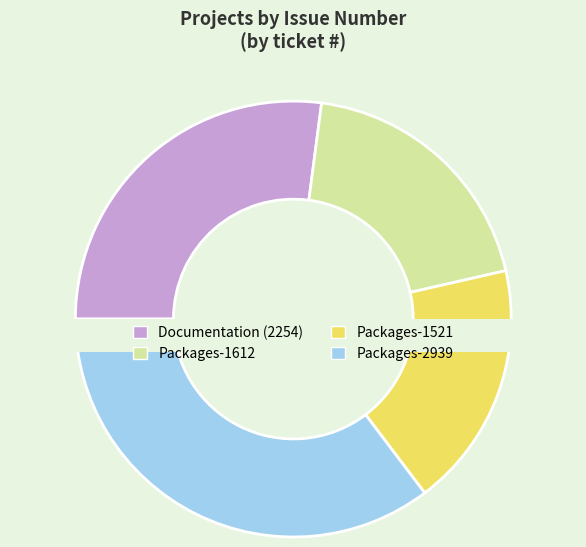

How many segments does this pie chart have?

4